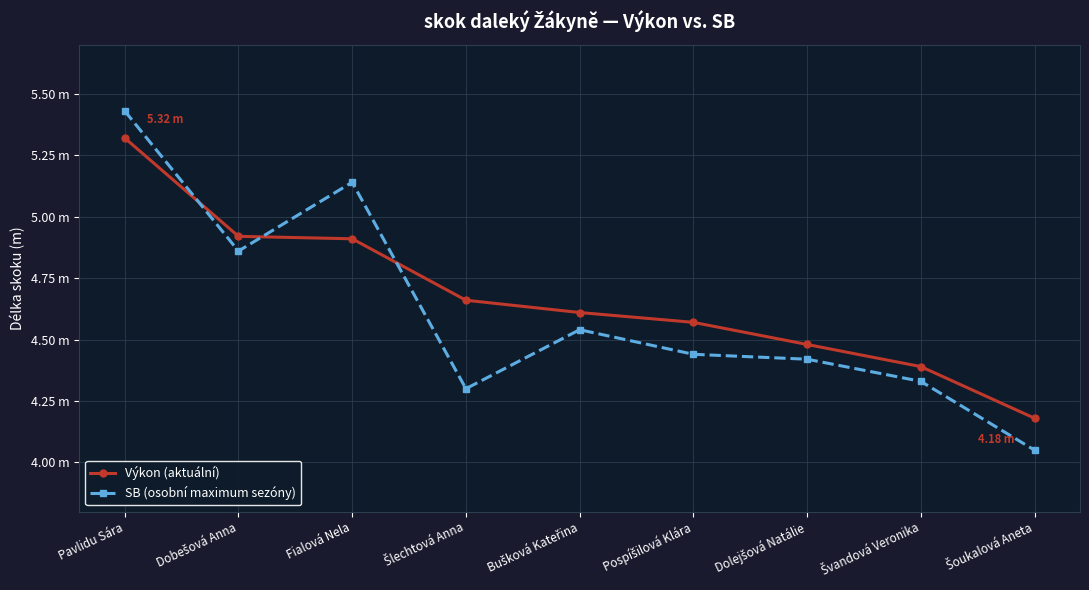

What is the greatest value displayed?

5.4